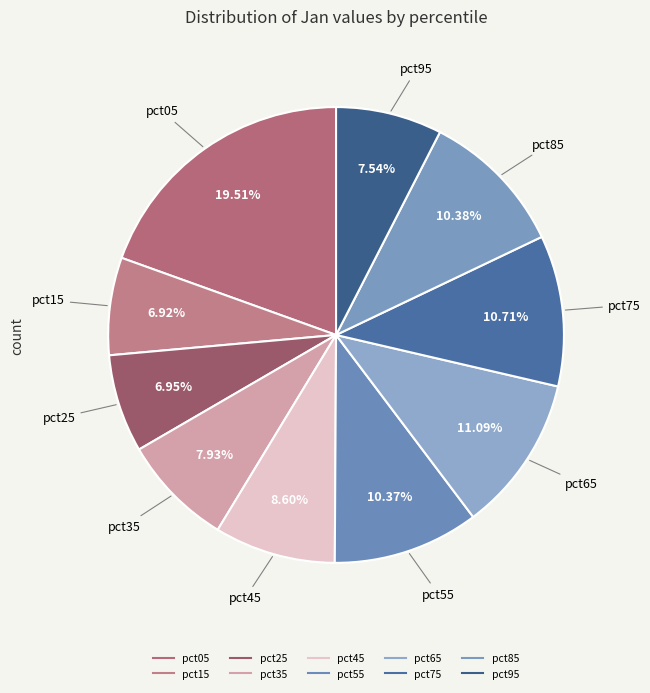

Rank the categories by value from lowest to highest.

pct15, pct25, pct95, pct35, pct45, pct55, pct85, pct75, pct65, pct05